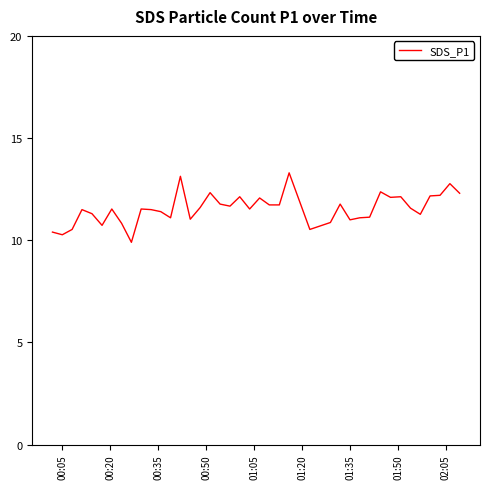

What is the smallest value displayed?

9.9